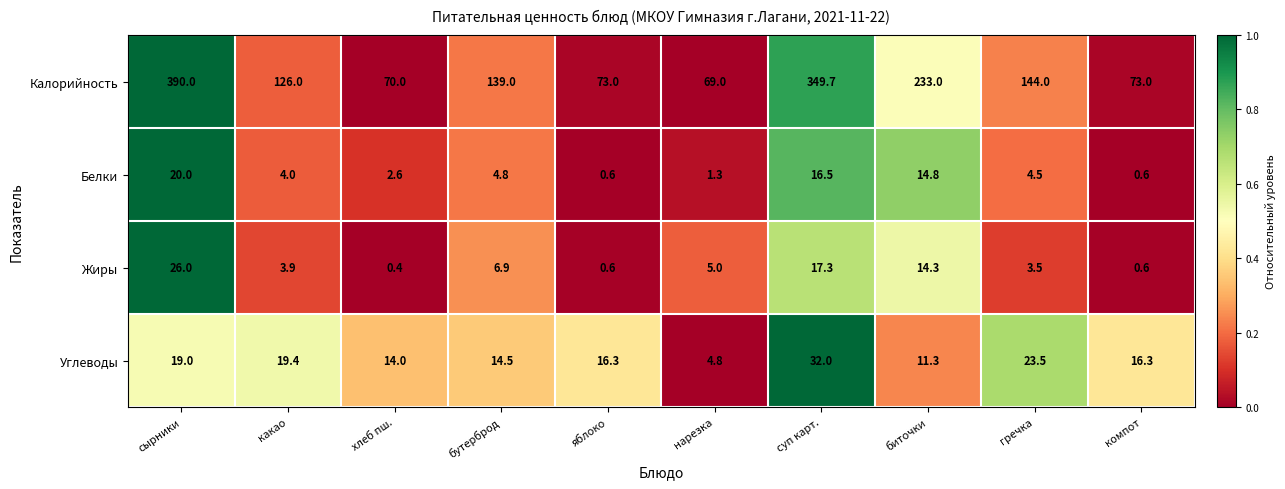

The Углеводы series shows 6.5 at нарезка. True or false?

False